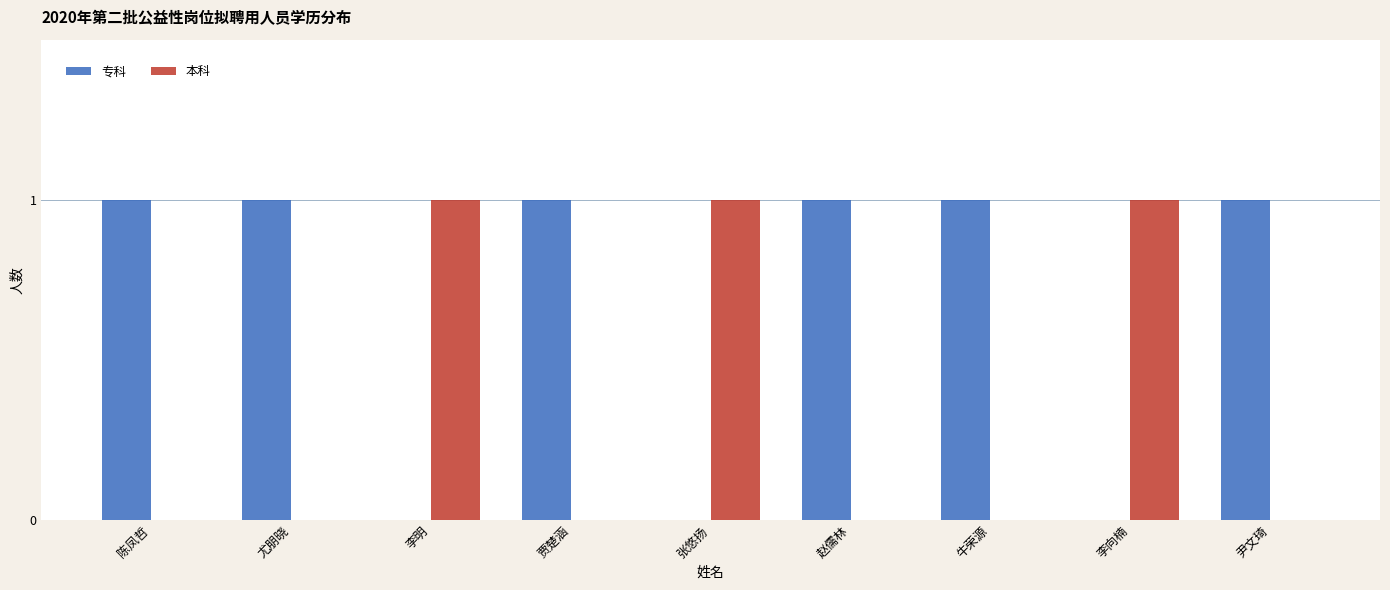

Is the value of 本科 at 尹文琦 greater than the value of 专科 at 贾楚涵?

No